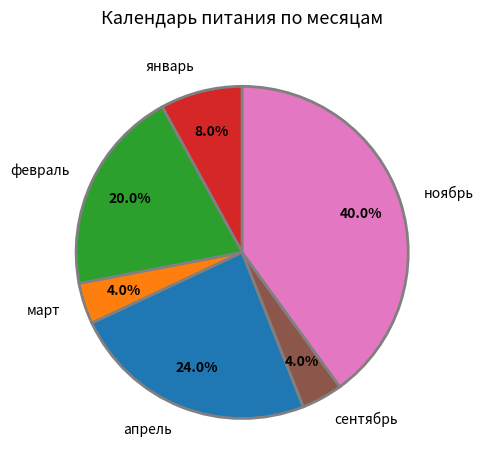

What is the ratio of the value at февраль to the value at январь?

2.5